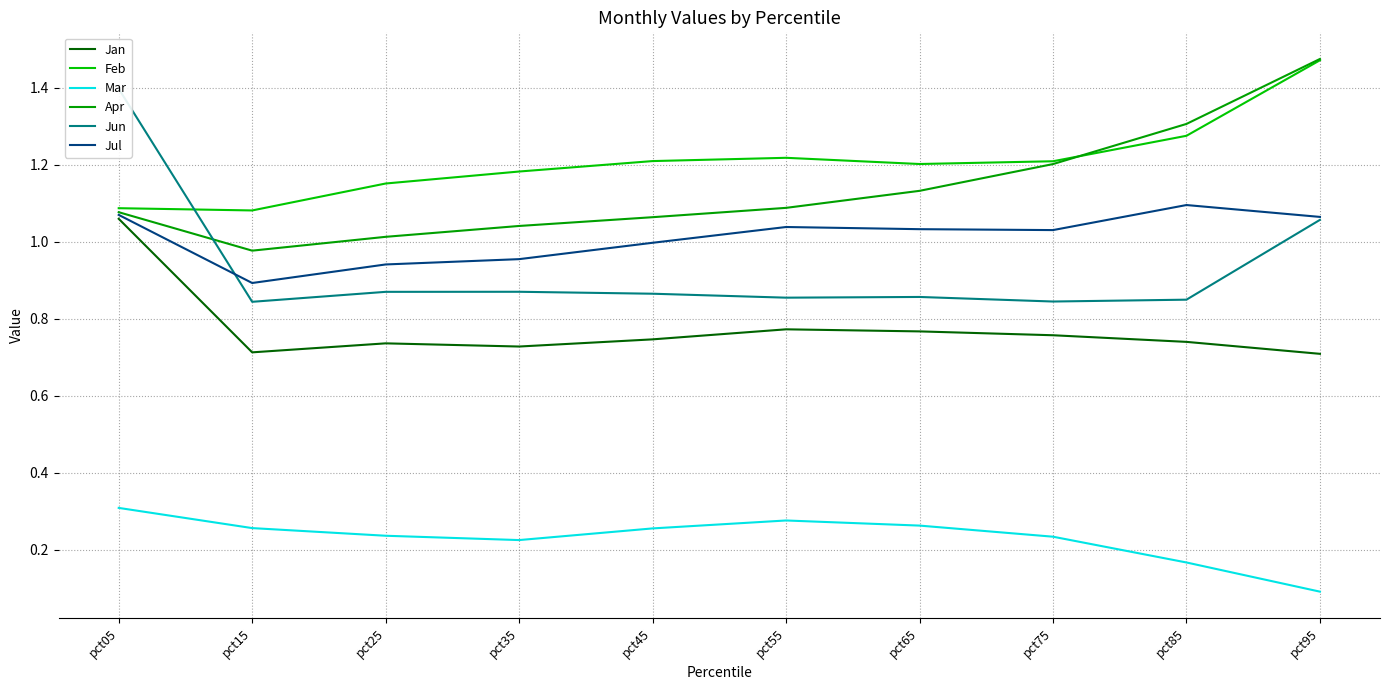

Where is the first local maximum for Mar?

pct55